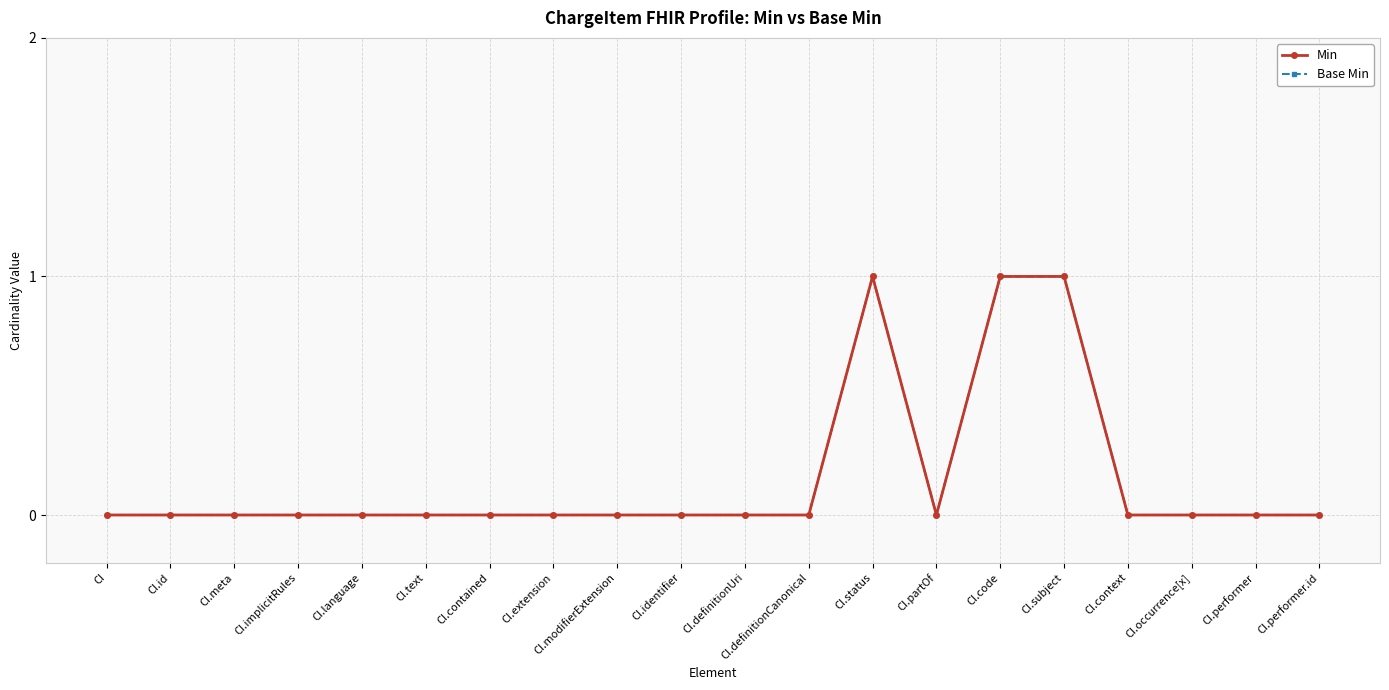

At CI.performer.id, list the series in order from largest to smallest.

Min, Base Min